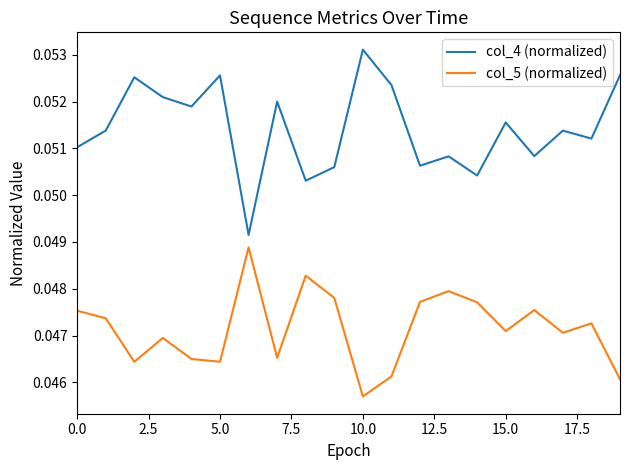

True or false: col_5 (normalized) and col_4 (normalized) intersect in this chart.

False